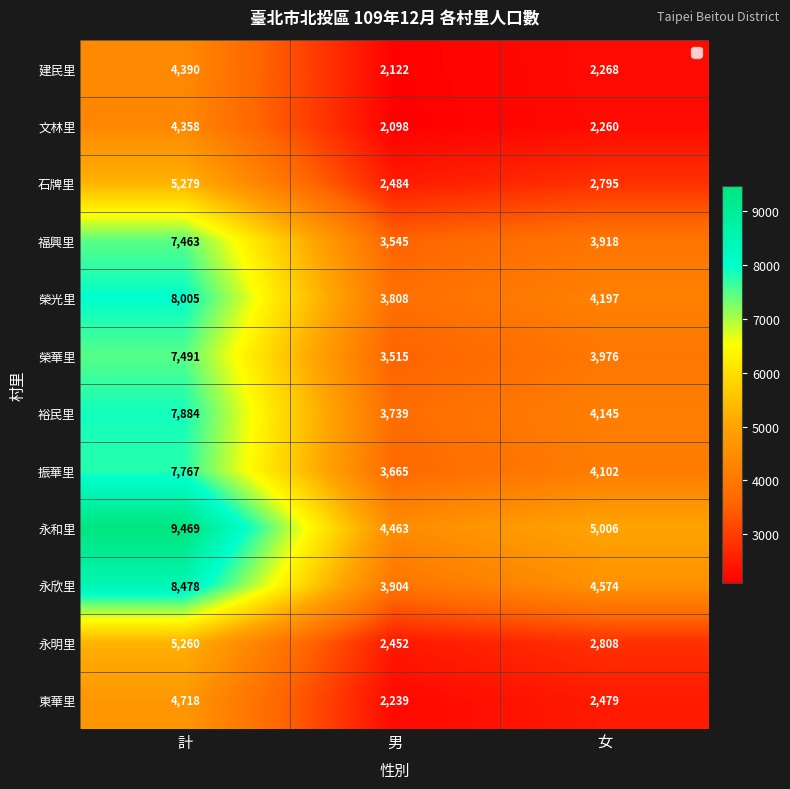

List the series in order of their peak value, highest first.

永和里, 永欣里, 榮光里, 裕民里, 振華里, 榮華里, 福興里, 石牌里, 永明里, 東華里, 建民里, 文林里